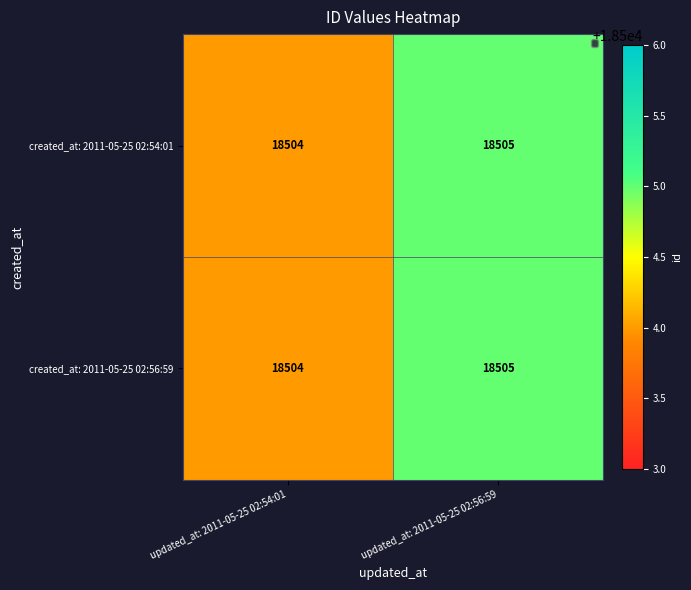

The value of created_at: 2011-05-25 02:54:01 at updated_at: 2011-05-25 02:56:59 is 18505. True or false?

True